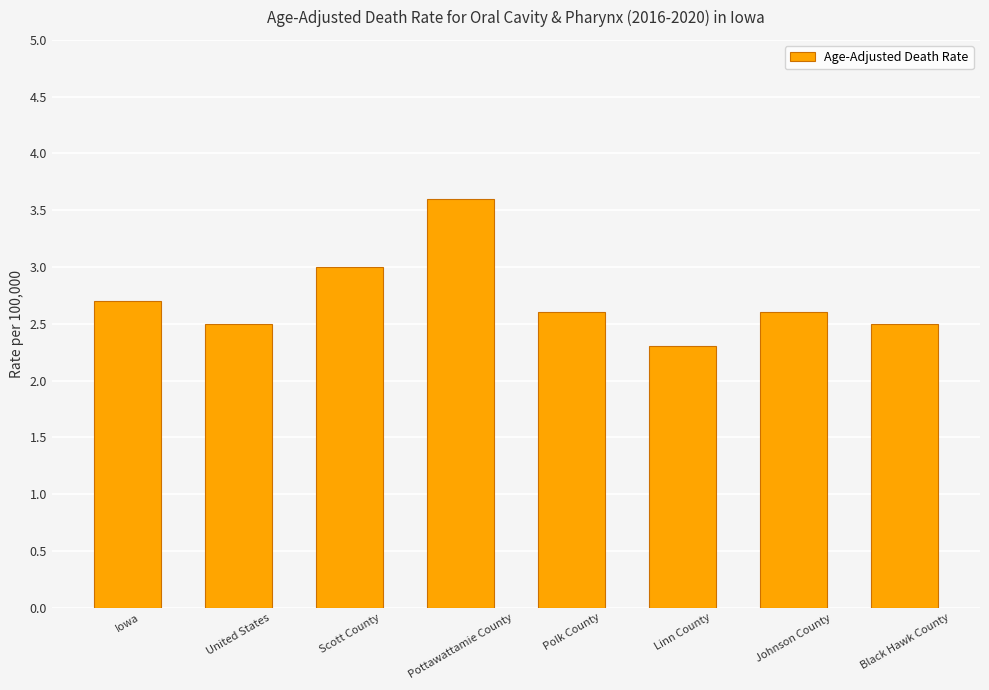

Reading left to right, transcribe all the data shown in this chart.

2.7	2.5	3.0	3.6	2.6	2.3	2.6	2.5